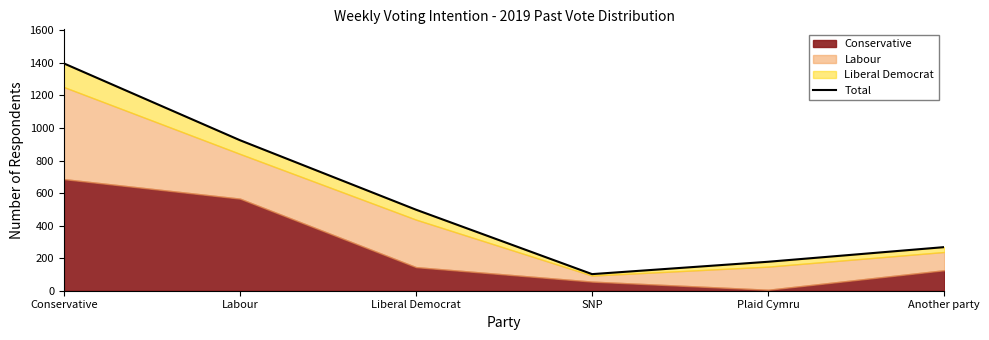

How many interior local valleys (lower than both neighbors) does the data have?

1